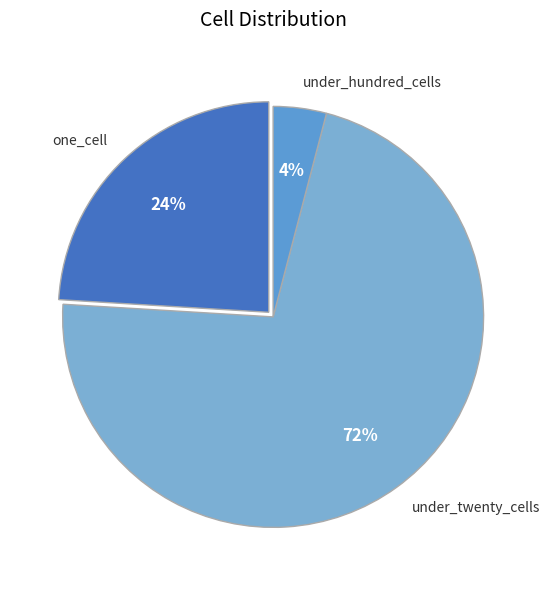

Which slice represents more than half of the pie?

under_twenty_cells